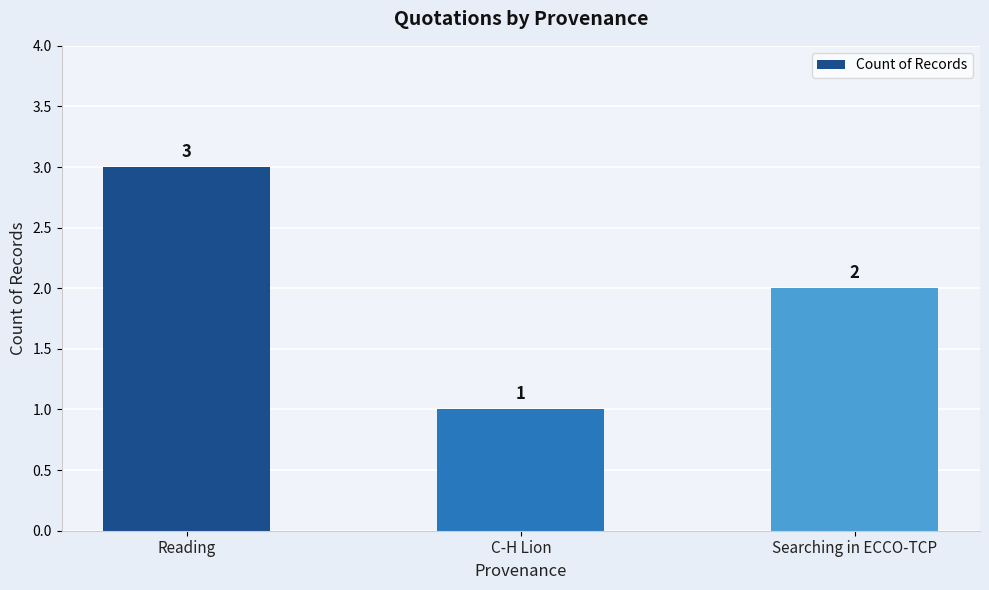

Reading right to left, transcribe all the data shown in this chart.

Searching in ECCO-TCP=2	C-H Lion=1	Reading=3